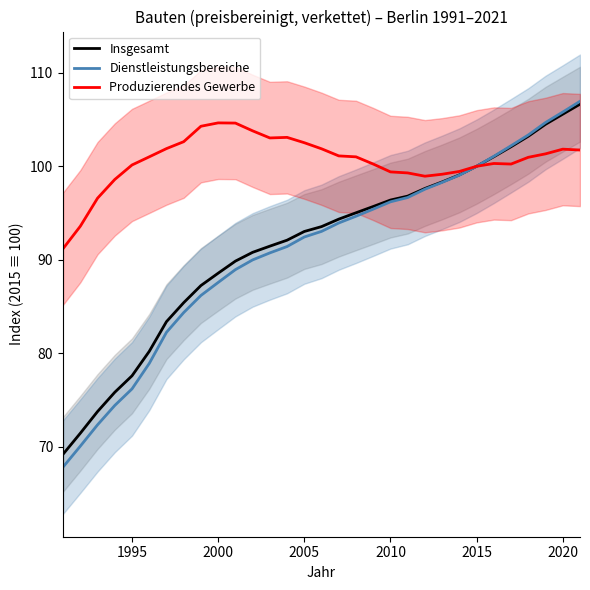

What is the highest value of the Produzierendes Gewerbe series?

104.6